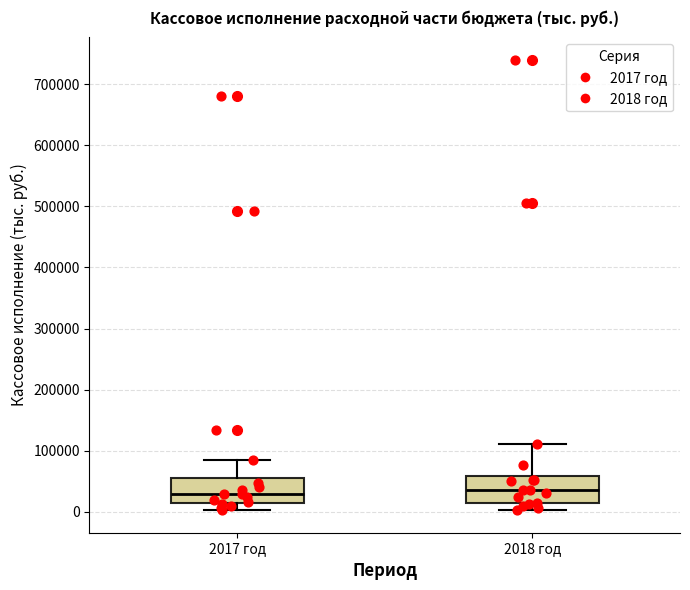

Reading left to right, read every box against the y-axis: the position of its median line, the range the box covers, and the ends of its whiskers. The values are not printed on the chart, so give them approximately, as read against the axis.

2017 год: median 30000, box 10000 to 60000, whiskers 0 to 80000
2018 год: median 40000, box 10000 to 60000, whiskers 0 to 110000